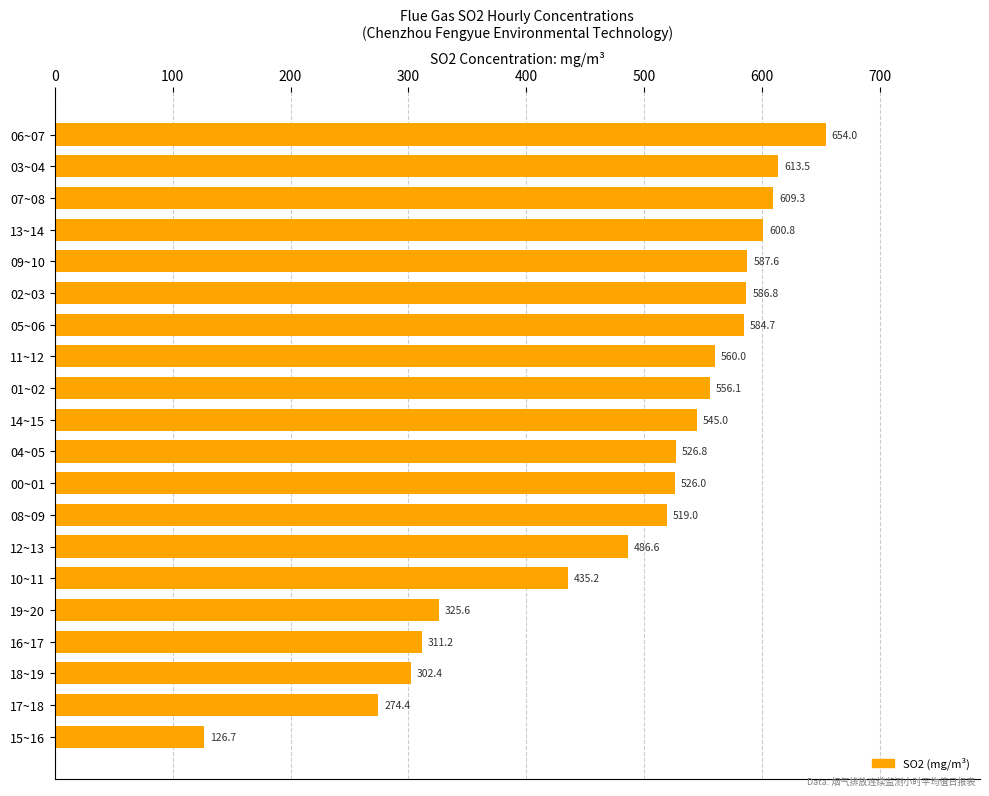

The chart shows a value of 87.6 at 10~11. True or false?

False